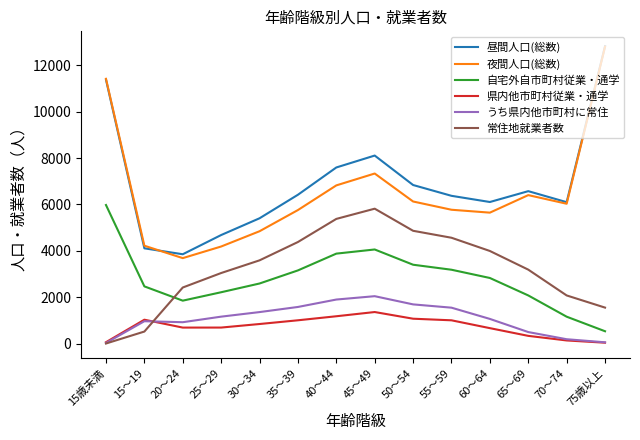

What position from the left is 25～29?

4